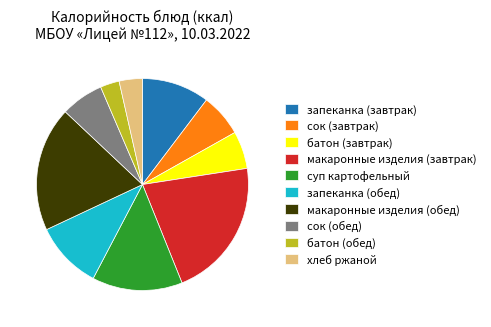

Approximately how many times larger is the value at запеканка (завтрак) compared to макаронные изделия (обед)?

0.5